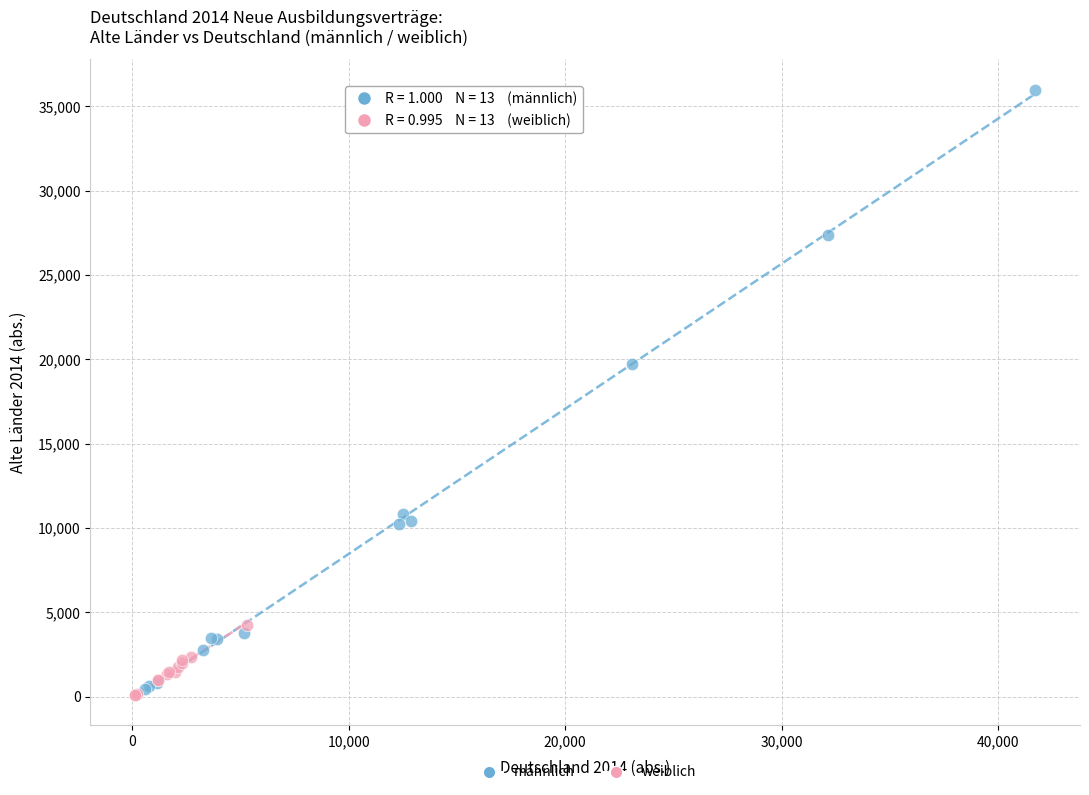

Which series reaches the maximum Y coordinate?

männlich